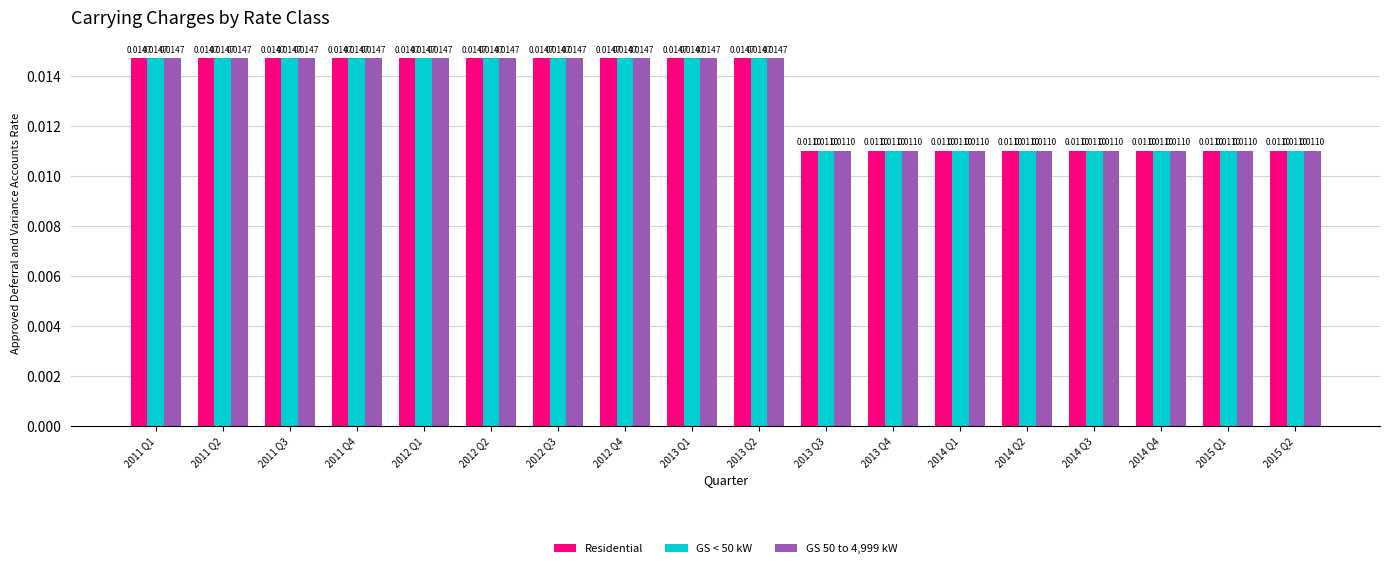

What position from the left is 2014 Q1?

13